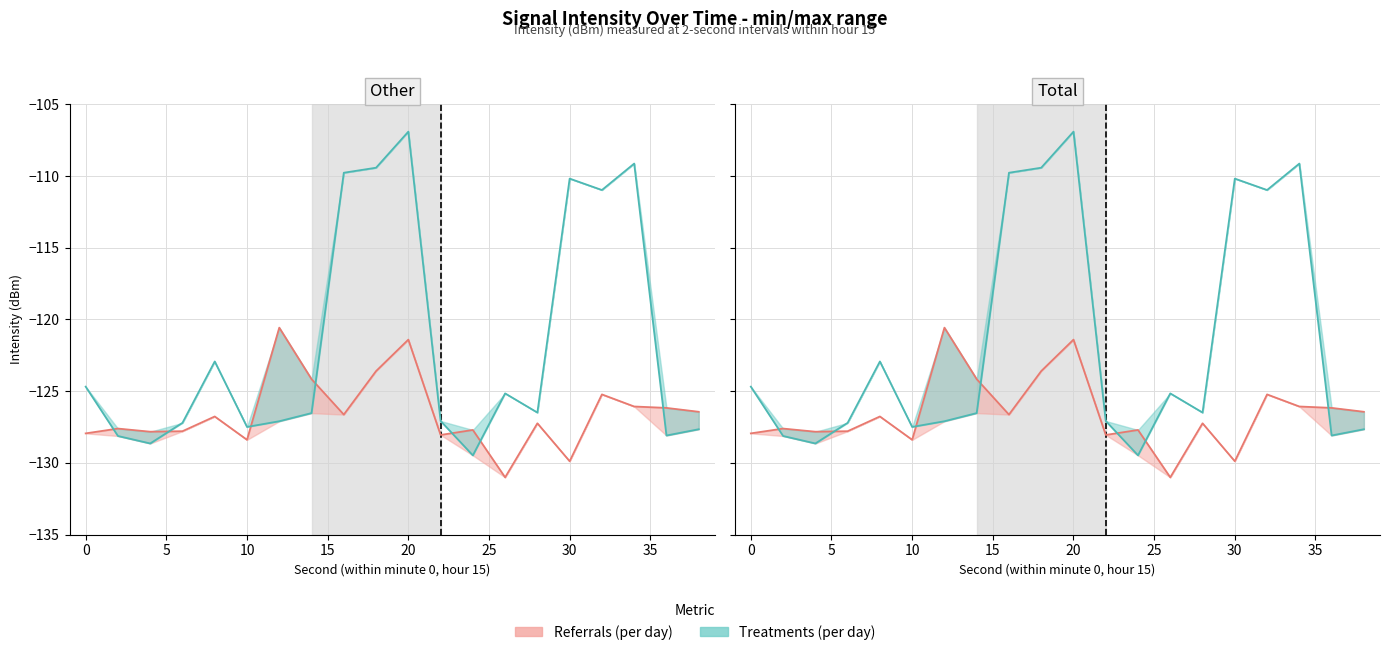

True or false: Referrals (per day) and Treatments (per day) cross at least once.

True